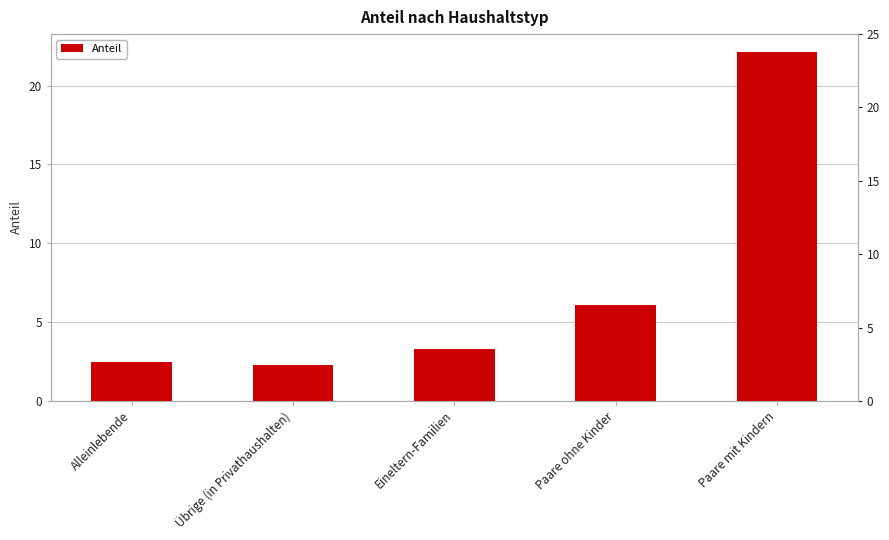

Reading left to right, transcribe all the data shown in this chart.

Alleinlebende=2.5	Übrige (in Privathaushalten)=2.3	Eineltern-Familien=3.3	Paare ohne Kinder=6.1	Paare mit Kindern=22.2